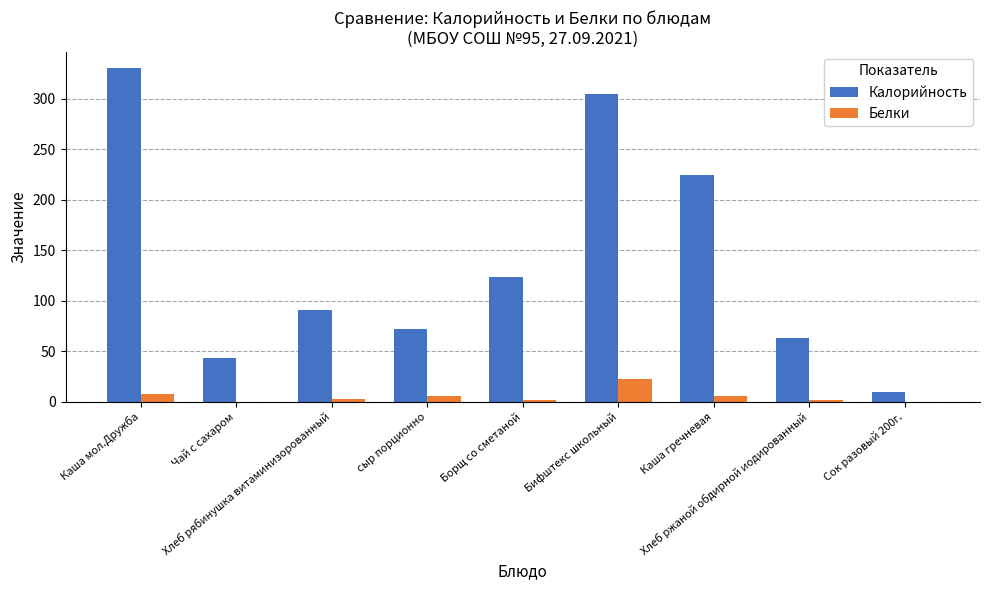

What is the sum of all Калорийность values?

1260